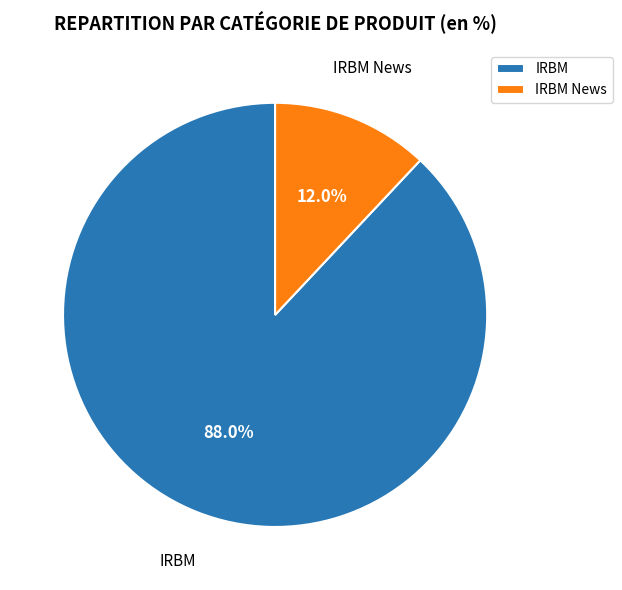

Is there a majority slice in this chart?

Yes